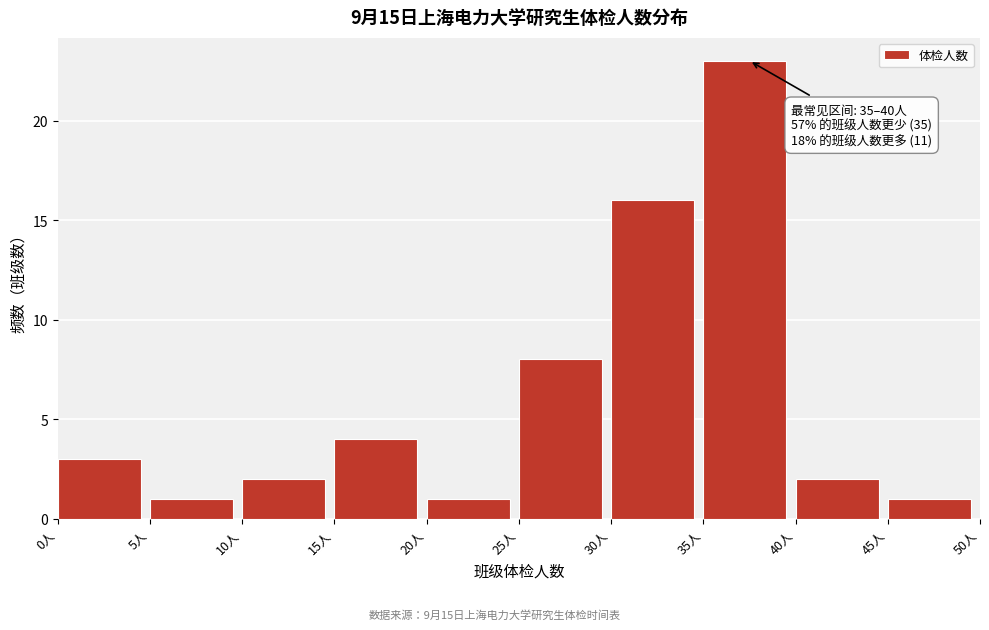

Which range on the x-axis has the tallest bar?

35 to 40